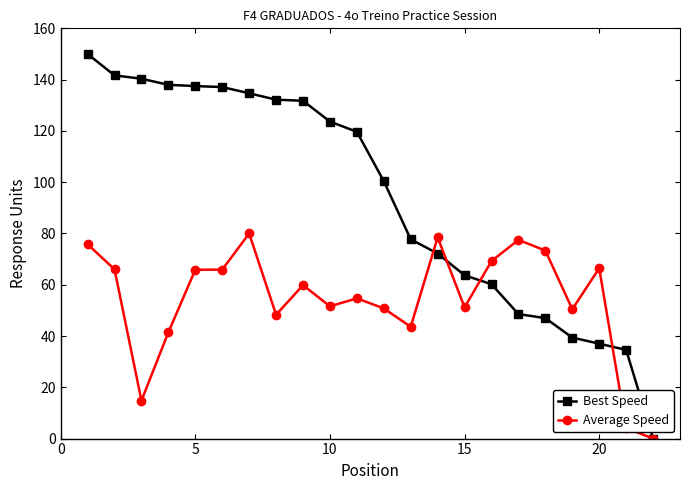

How many data points in Best Speed are above 119?

11